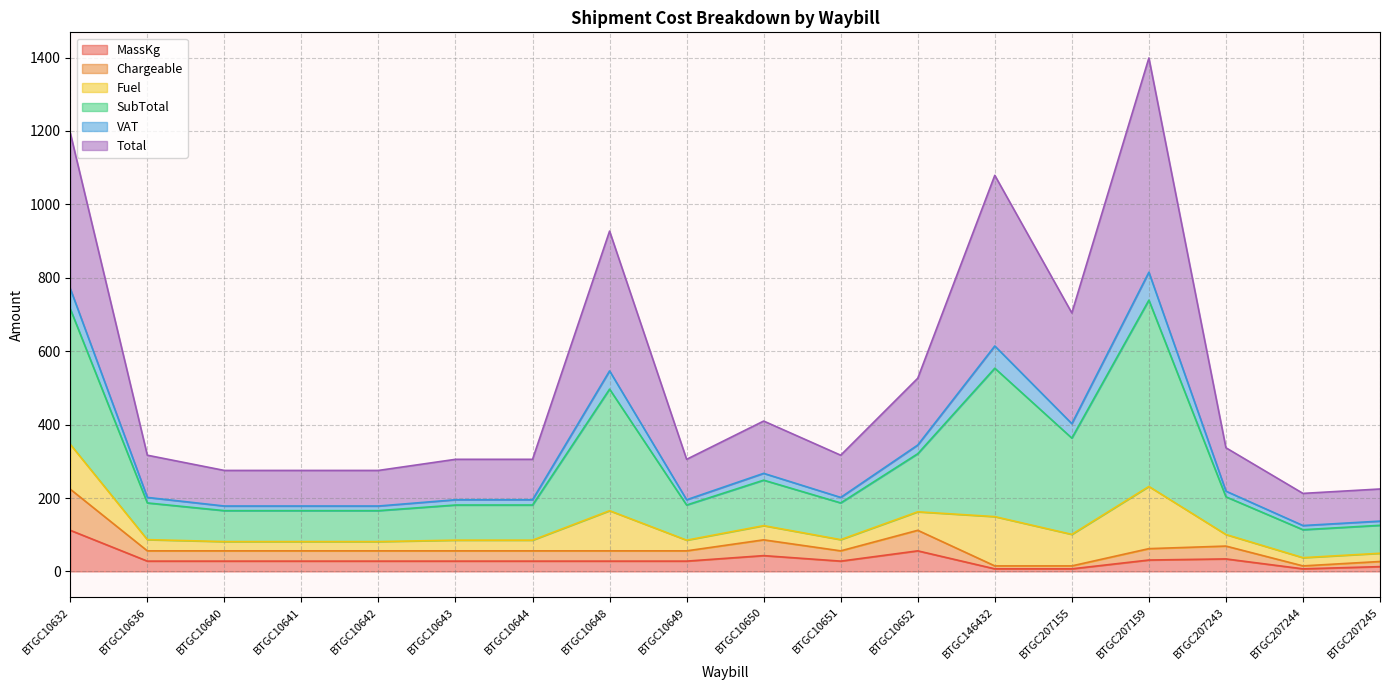

What is the highest value of the MassKg series?

112.0